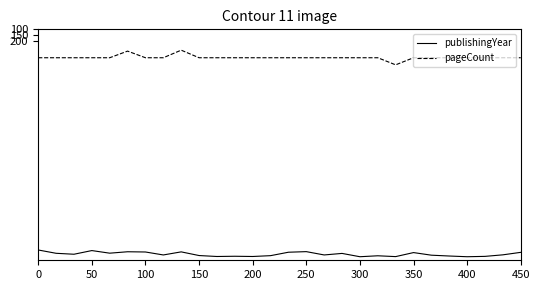

Rank the series by their average value, from lowest to highest.

pageCount, publishingYear